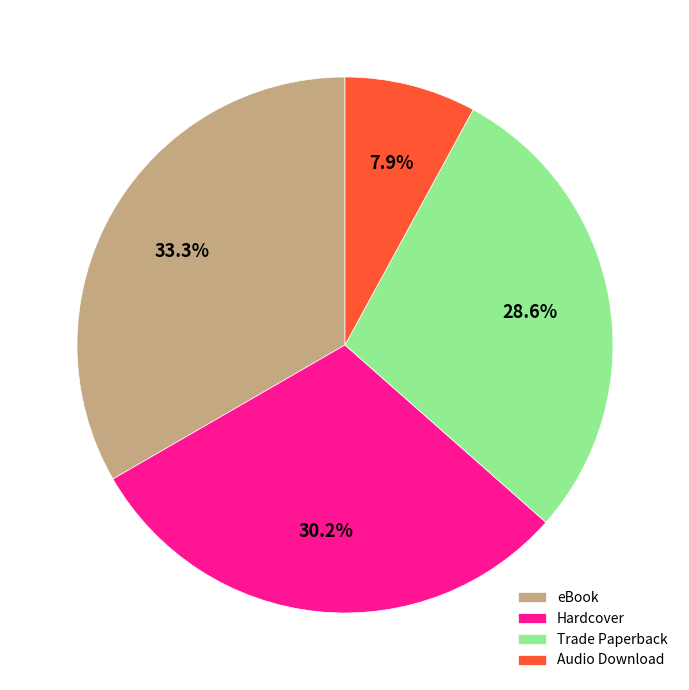

The Audio Download slice represents 8% of the pie. True or false?

True